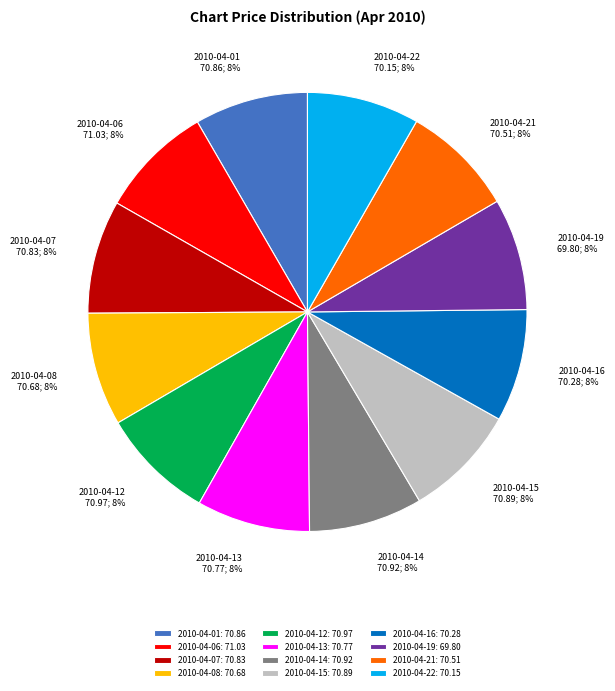

Does 2010-04-01 account for over 50% of the chart?

No